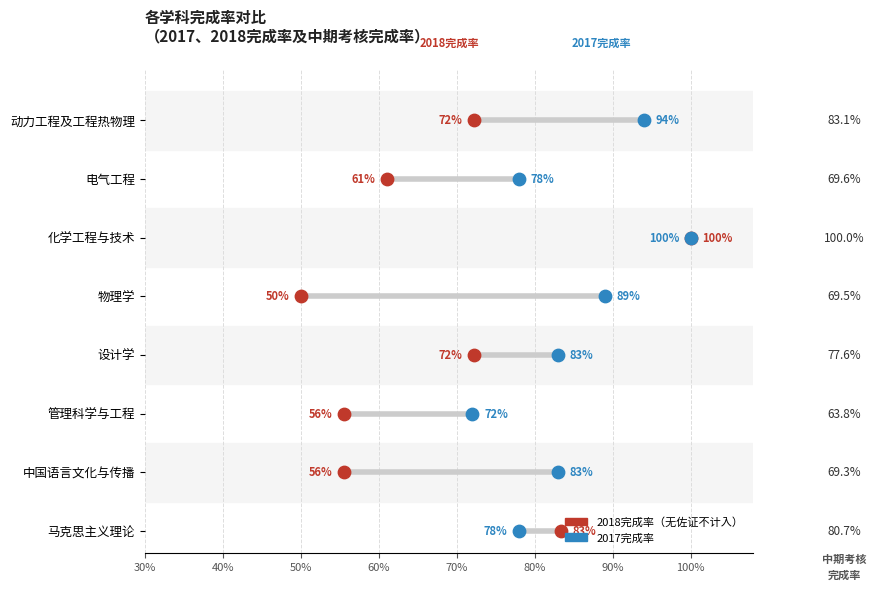

Which series reaches the minimum Y coordinate?

2018完成率